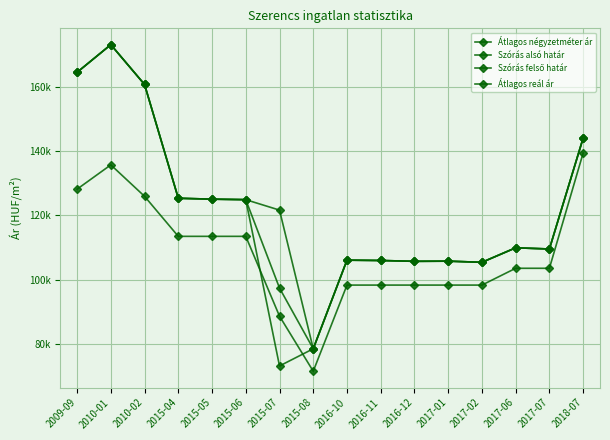

True or false: Szórás felső határ and Szórás alsó határ intersect in this chart.

False